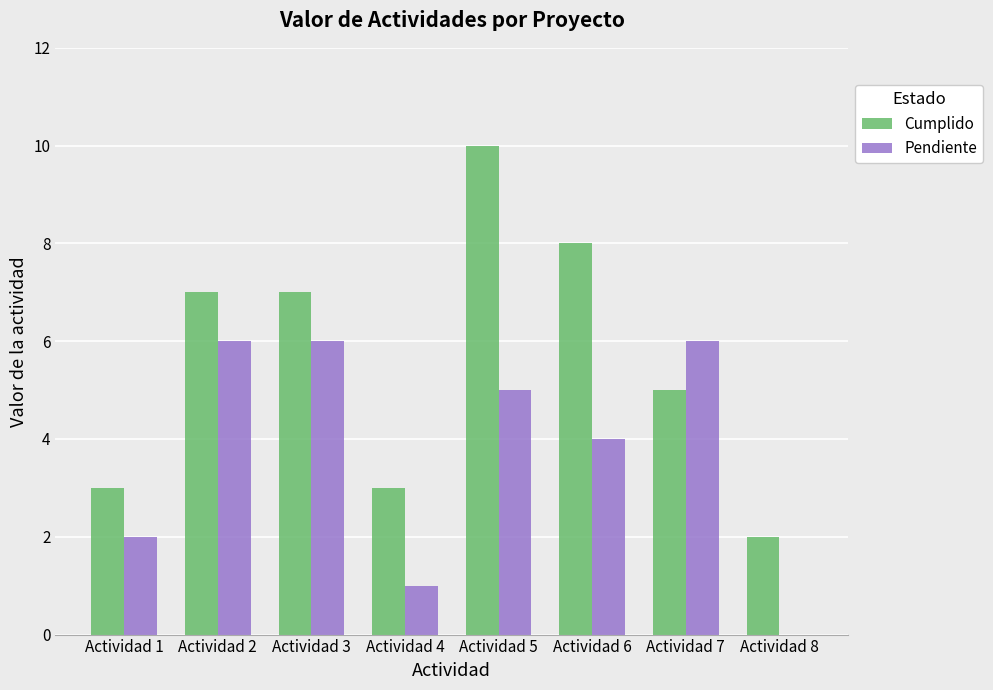

What is the total value across all series at Actividad 7?

11